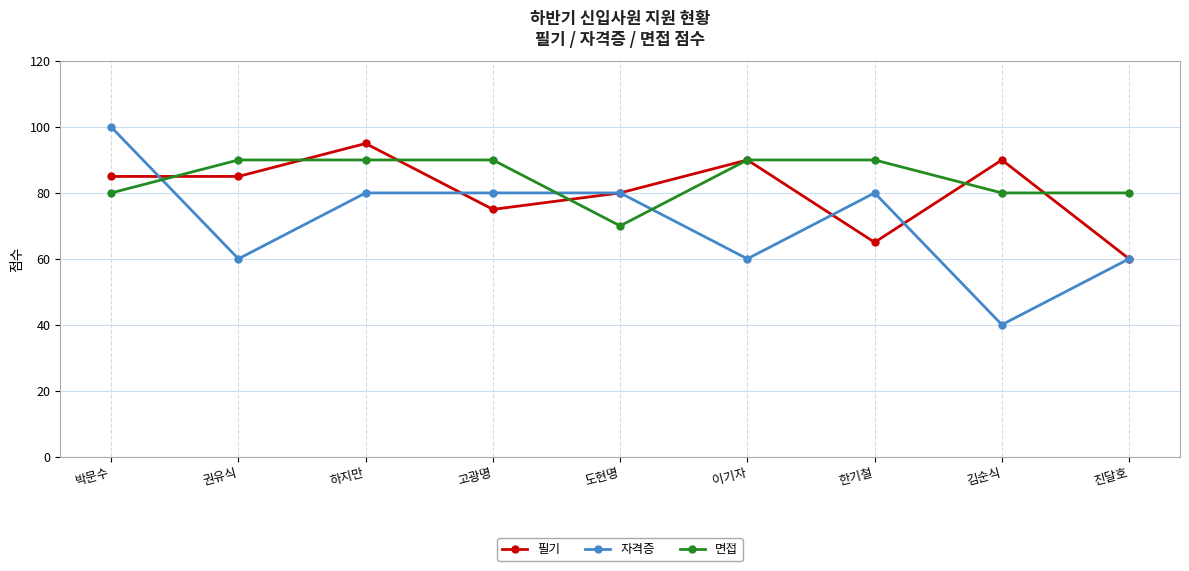

Is it true that 필기 equals 90 at 이기자?

True